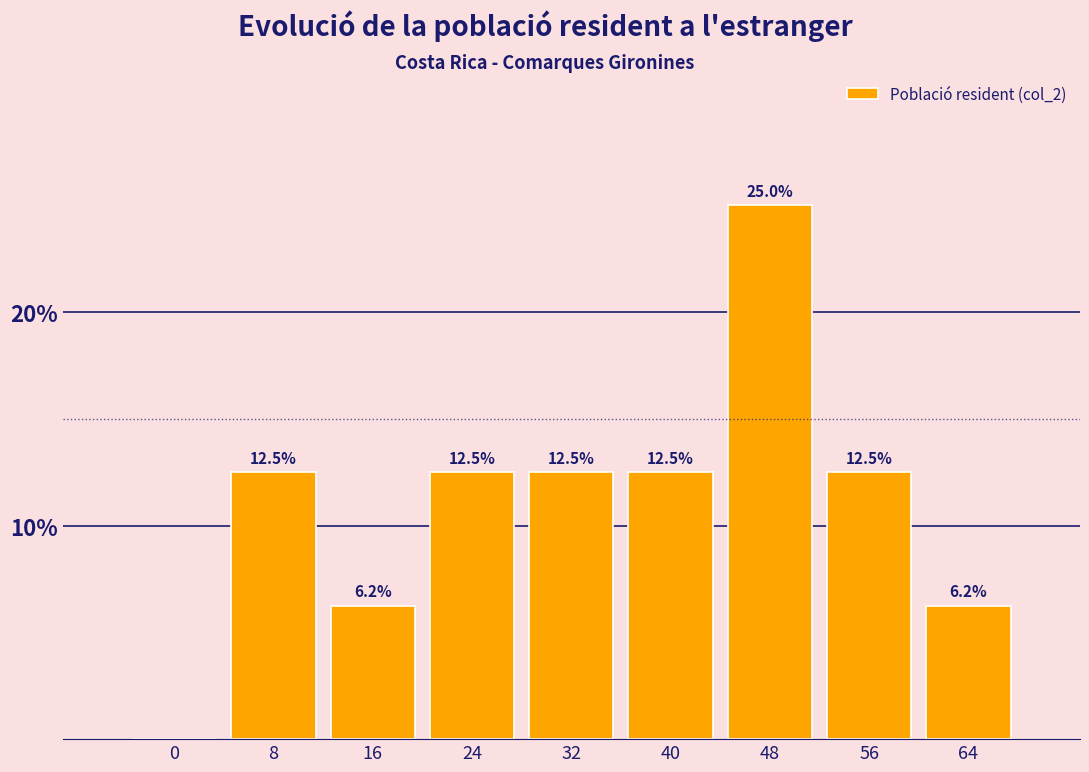

What is the greatest value displayed?

25.0